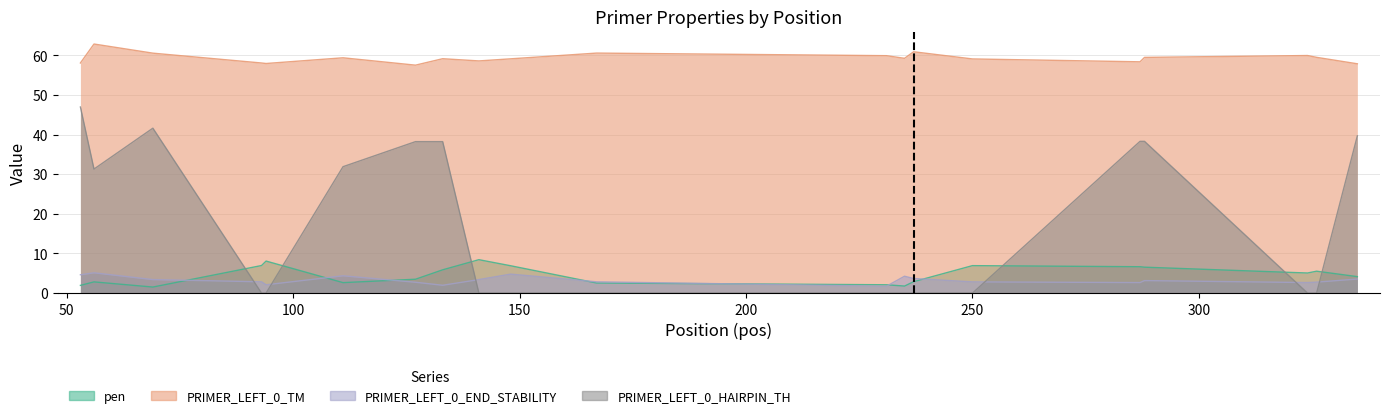

What is the difference between the pen values at 237 and 133?

3.0